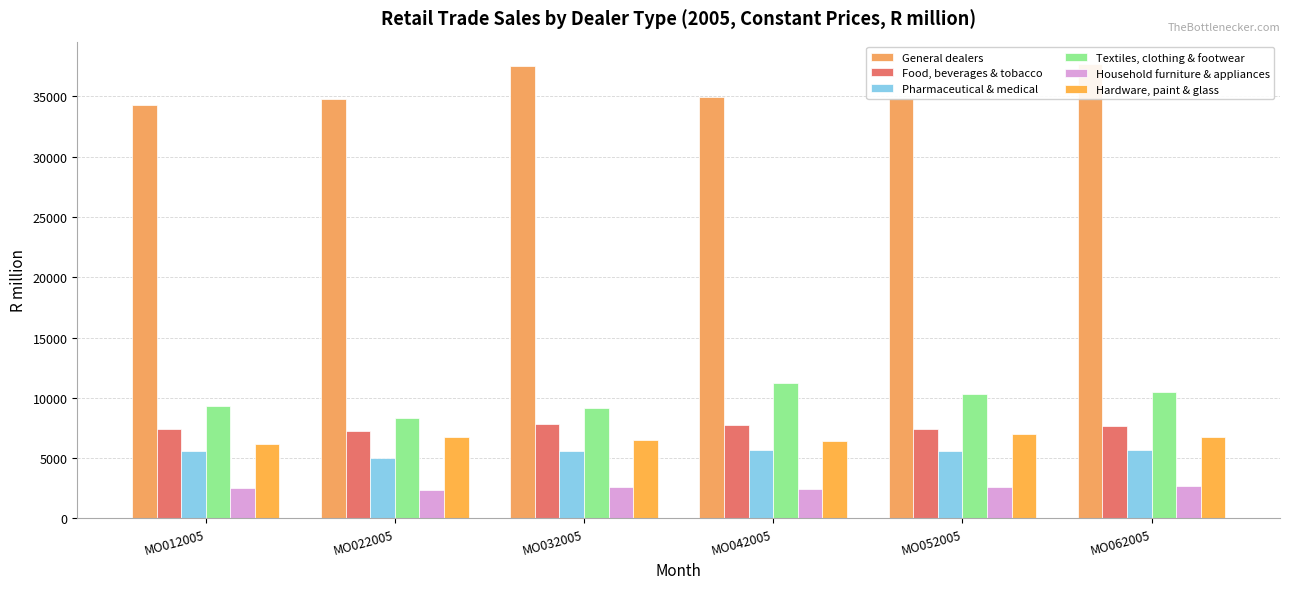

At which label does Pharmaceutical & medical reach its peak?

MO042005